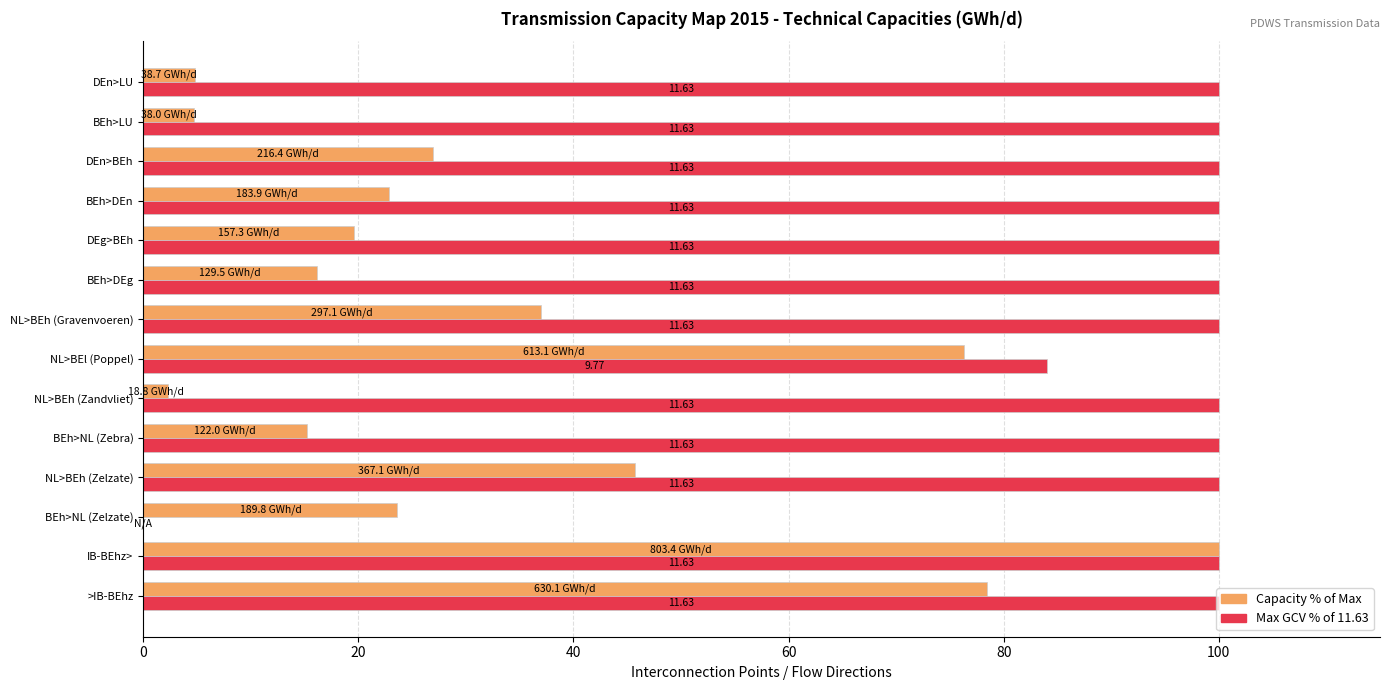

Which series changed the most between BEh>NL (Zelzate) and DEn>LU?

Max GCV % of 11.63